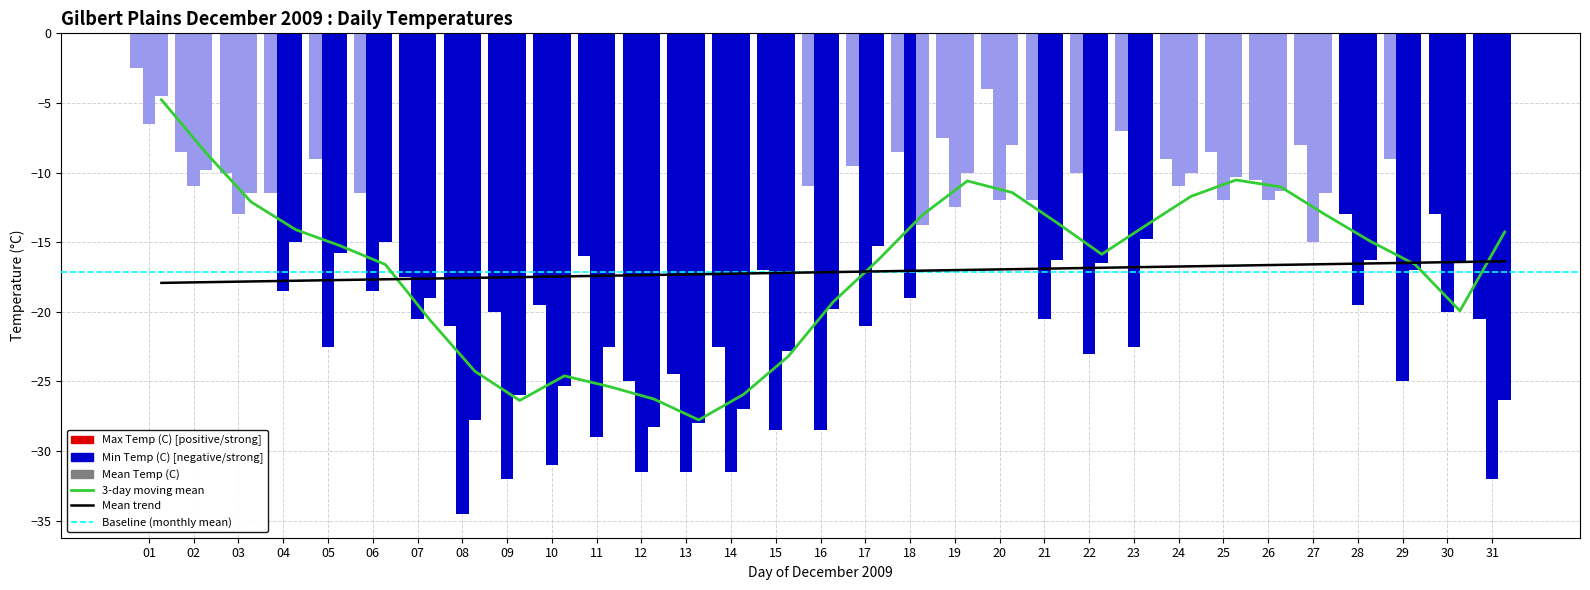

What is the sum of the Max Temp (C) values at 05 and 14?

-31.5